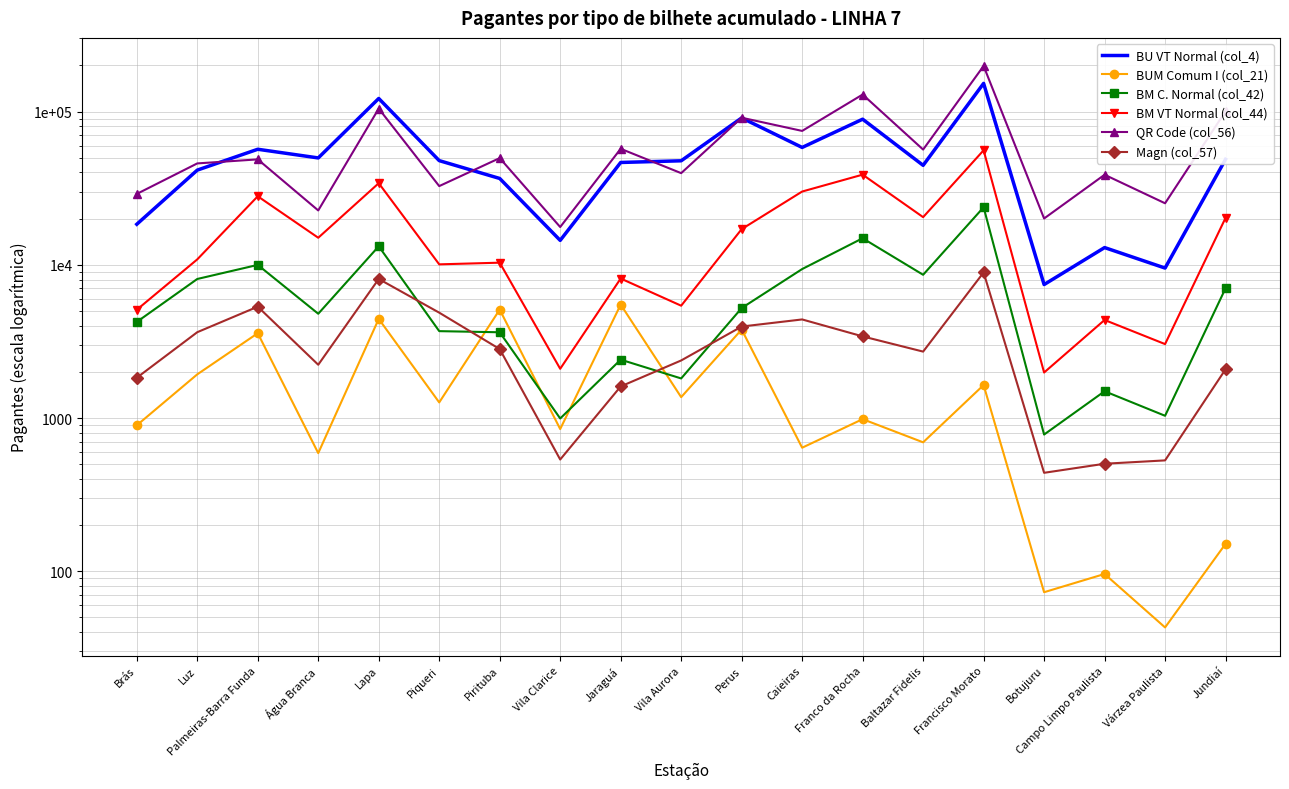

What are all the series names shown in the legend?

BU VT Normal (col_4), BUM Comum I (col_21), BM C. Normal (col_42), BM VT Normal (col_44), QR Code (col_56), Magn (col_57)